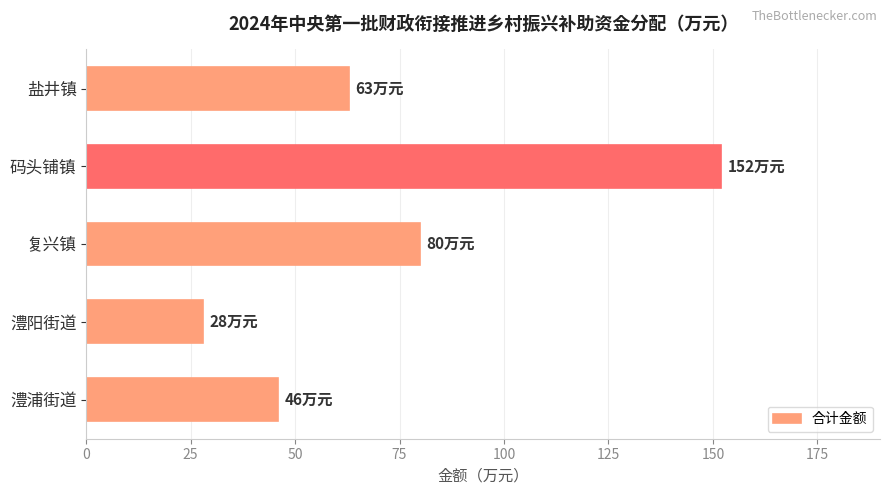

What is the greatest value displayed?

152